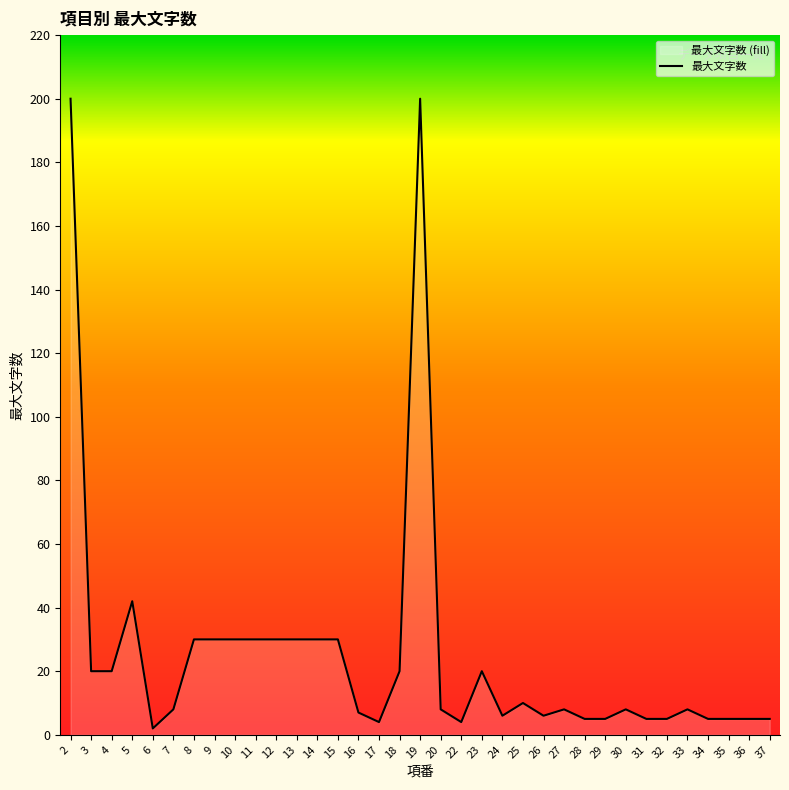

The chart shows a value of 30 at 13. True or false?

True